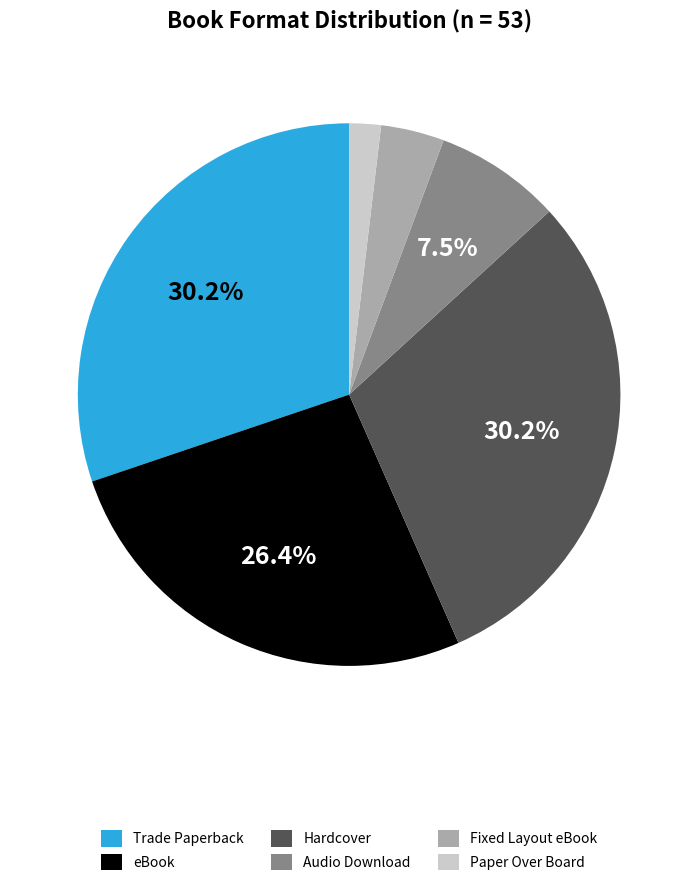

Which has a higher value, eBook or Trade Paperback?

Trade Paperback